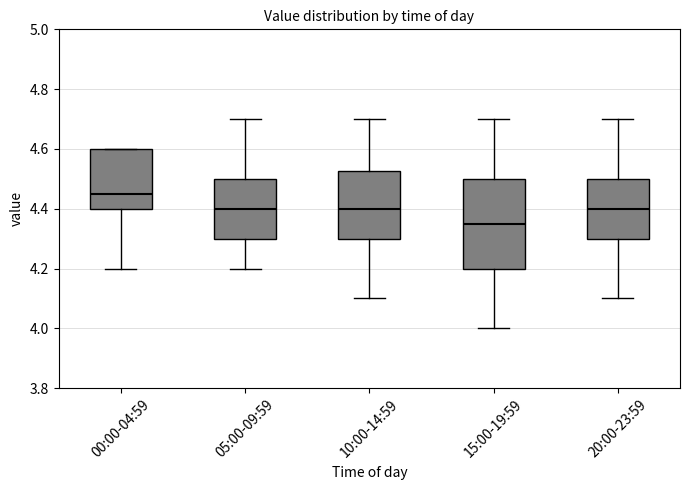

Reading left to right, read every box against the y-axis: the position of its median line, the range the box covers, and the ends of its whiskers. The values are not printed on the chart, so give them approximately, as read against the axis.

00:00-04:59: median 4.46, box 4.40 to 4.60, whiskers 4.20 to 4.60
05:00-09:59: median 4.40, box 4.30 to 4.50, whiskers 4.20 to 4.70
10:00-14:59: median 4.40, box 4.30 to 4.52, whiskers 4.10 to 4.70
15:00-19:59: median 4.36, box 4.20 to 4.50, whiskers 4.00 to 4.70
20:00-23:59: median 4.40, box 4.30 to 4.50, whiskers 4.10 to 4.70